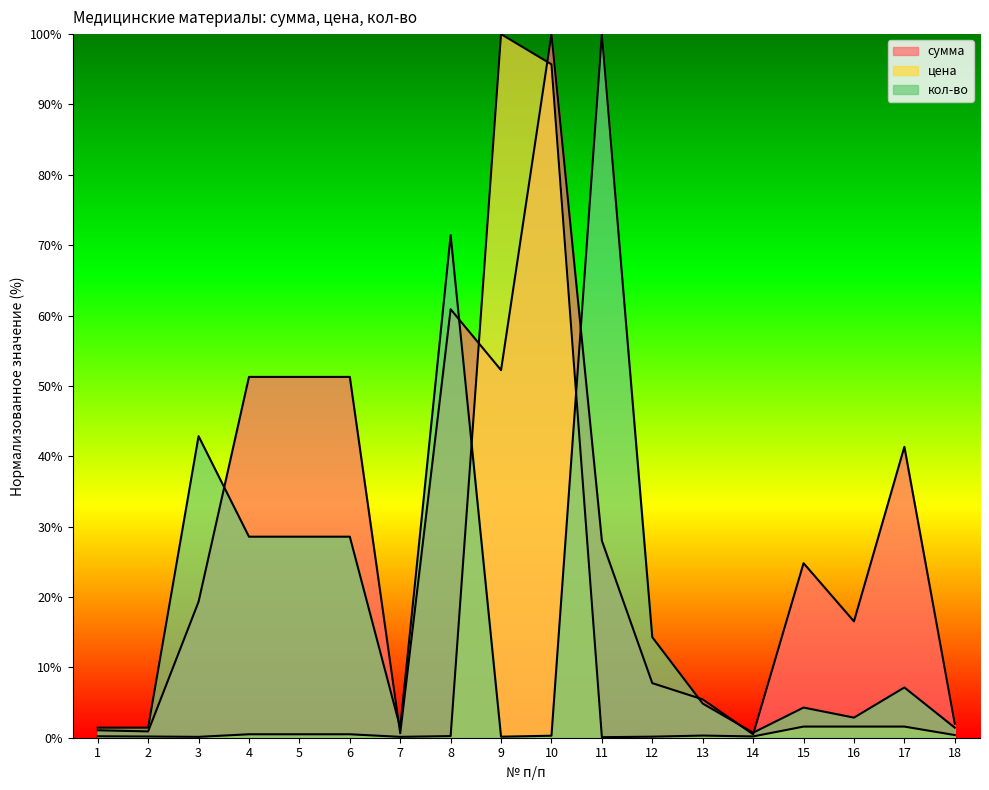

True or false: сумма has a value of 0.6 at 7.

True